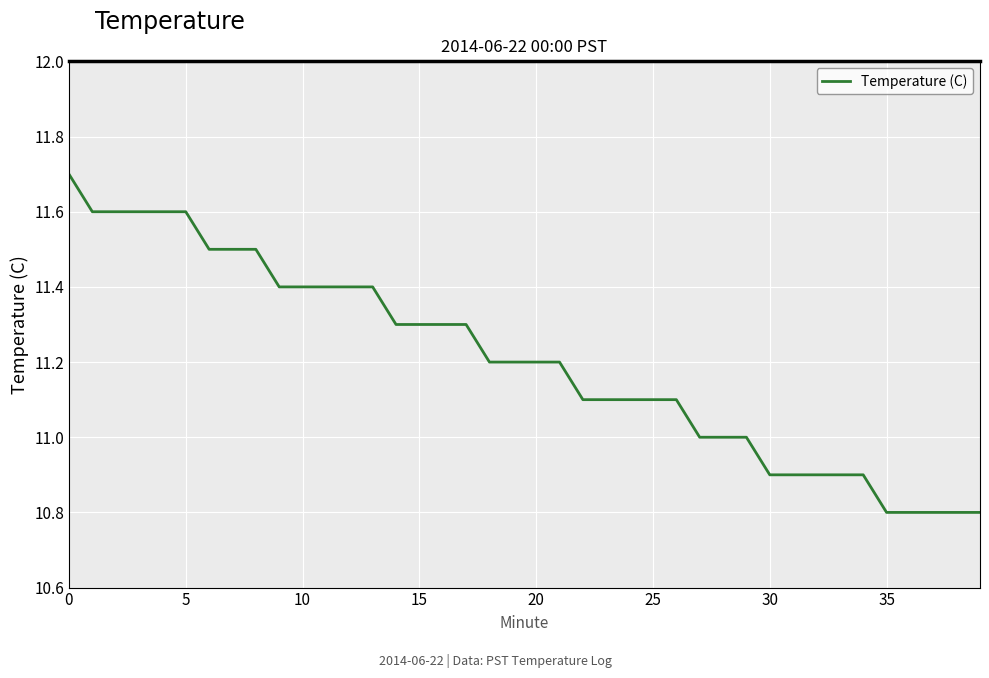

What is the greatest value displayed?

11.7